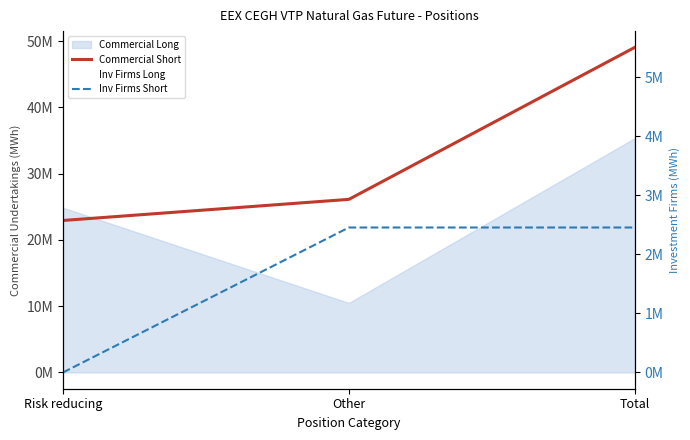

The value of Commercial Short at Total is 49043441. True or false?

True